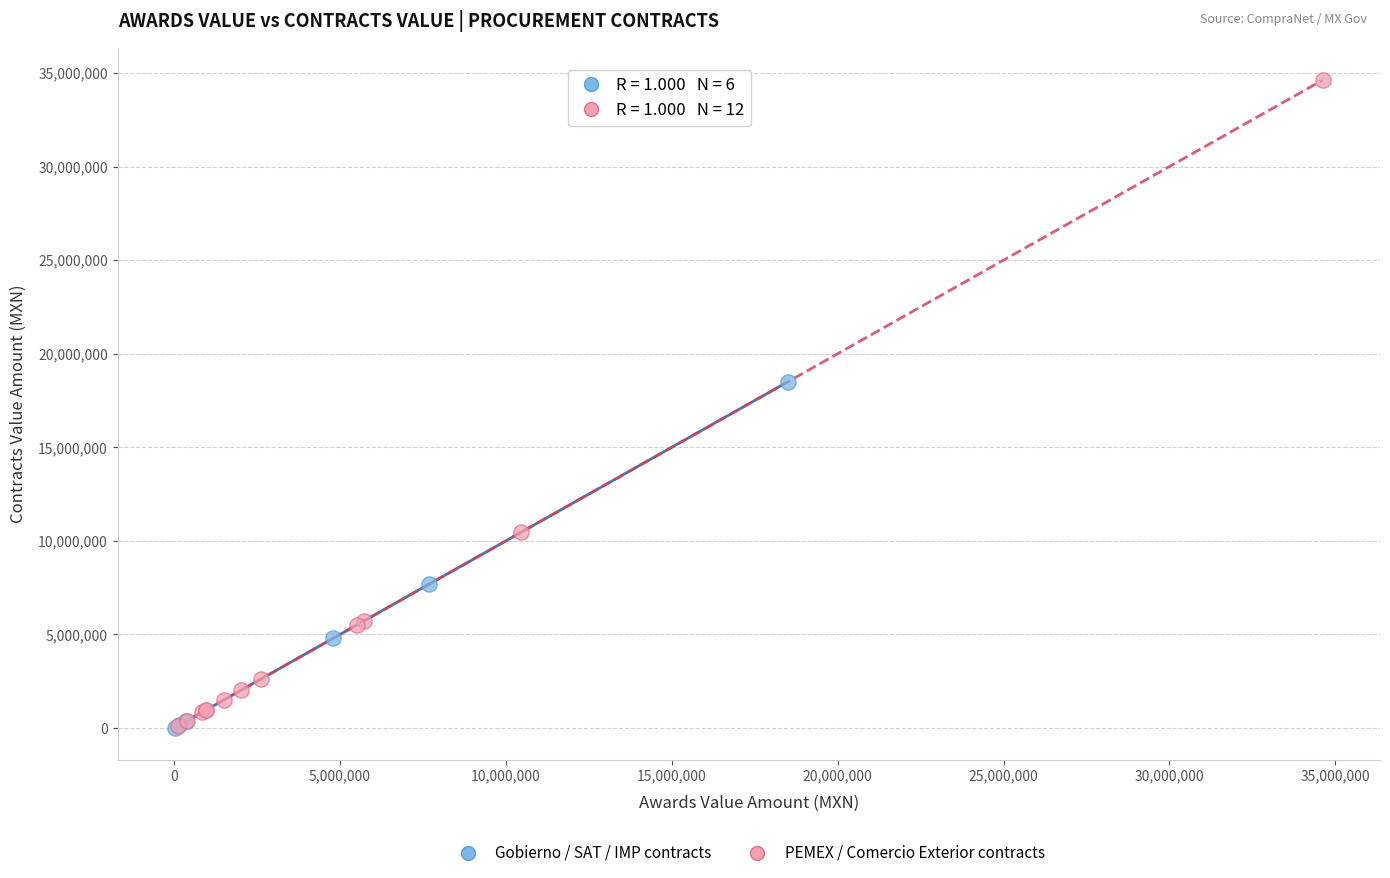

Which series has the widest spread of Y values?

PEMEX / Comercio Exterior contracts